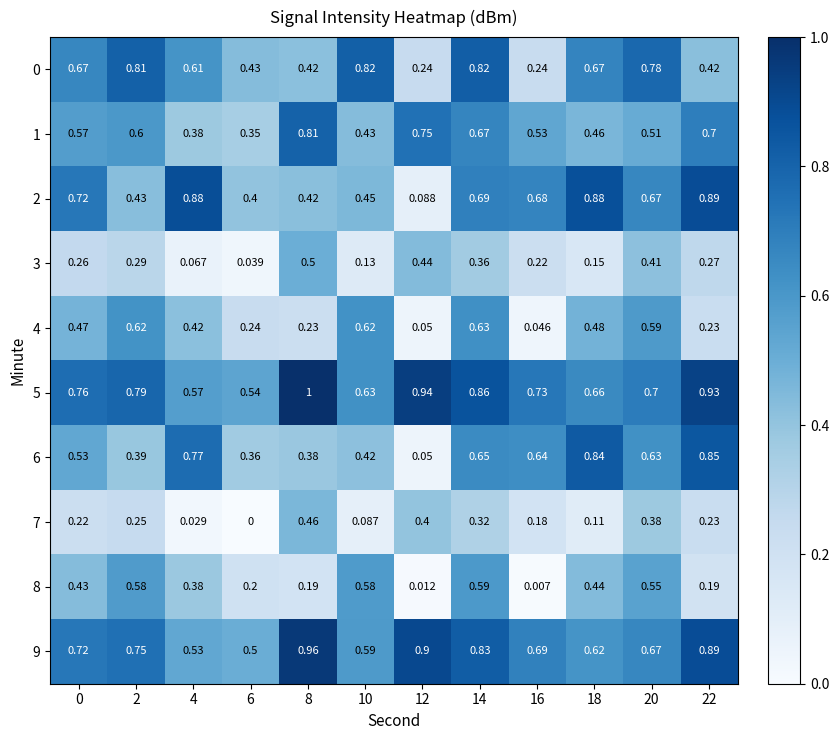

Which label corresponds to the smallest value in the chart?

6